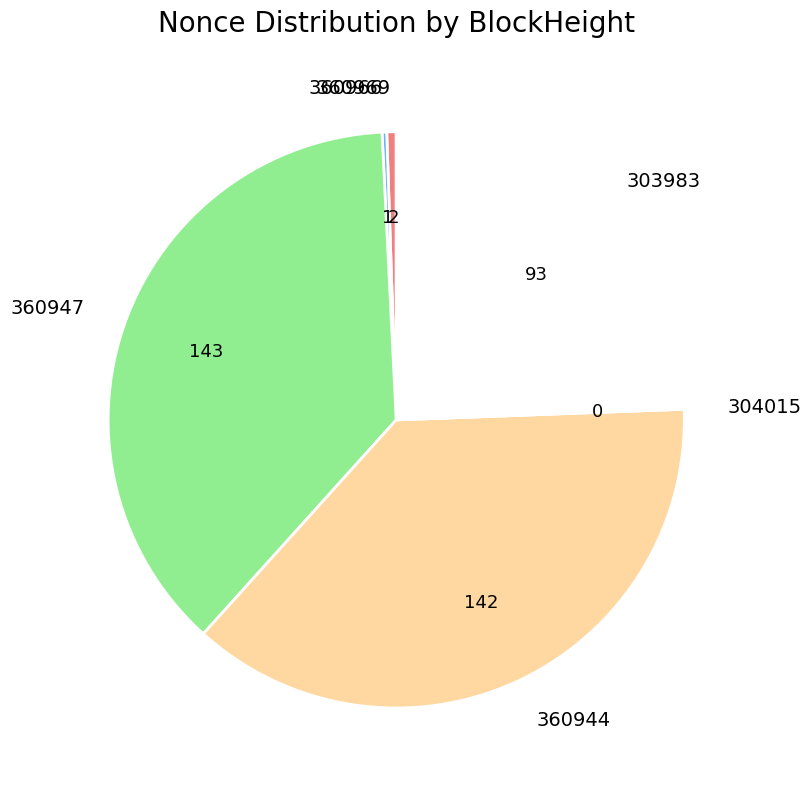

Does 360969 account for over 50% of the chart?

No